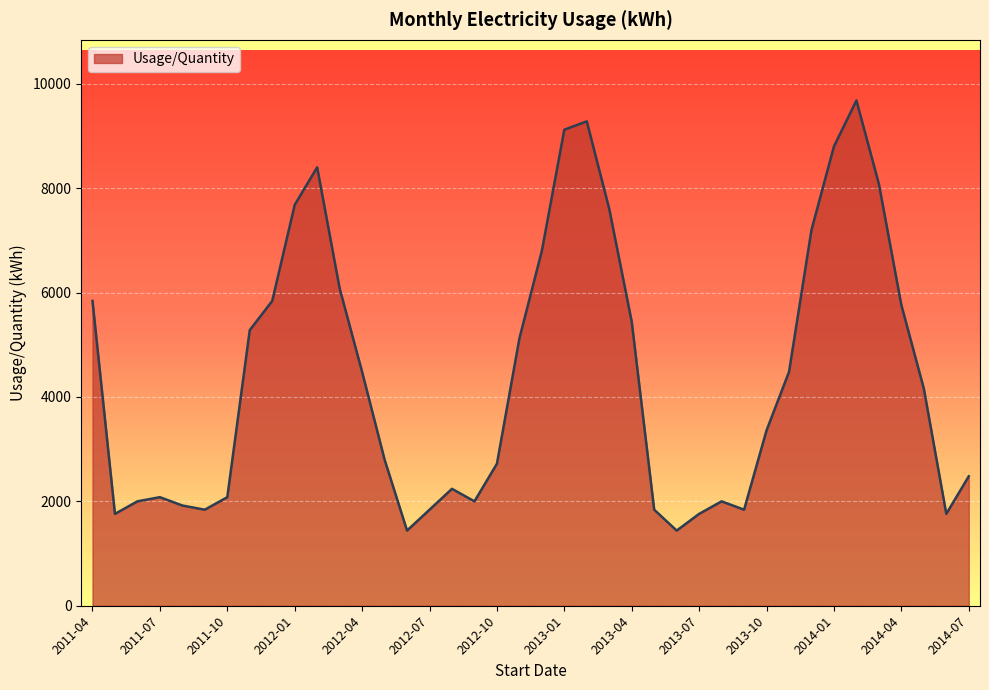

What is the smallest value displayed?

1440